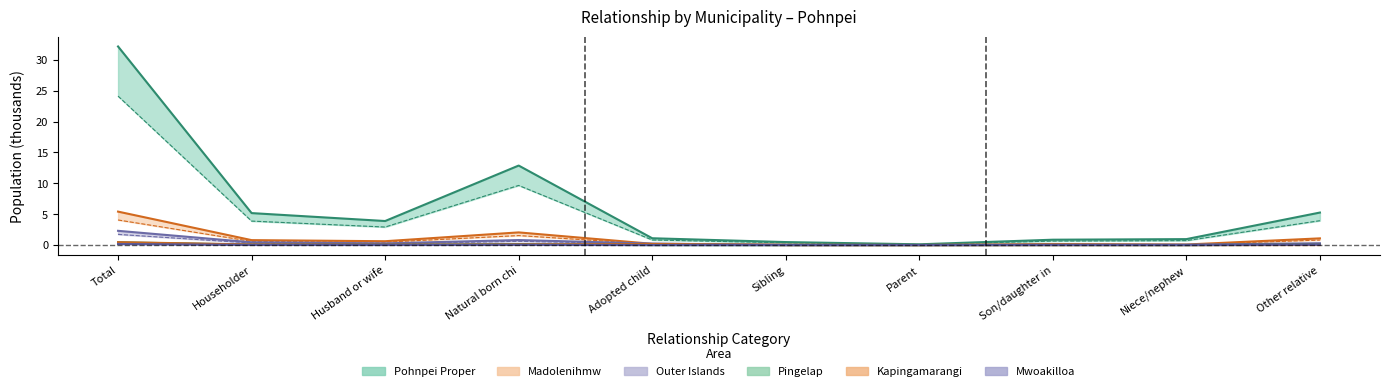

At which label is Pingelap closest to 0?

Sibling